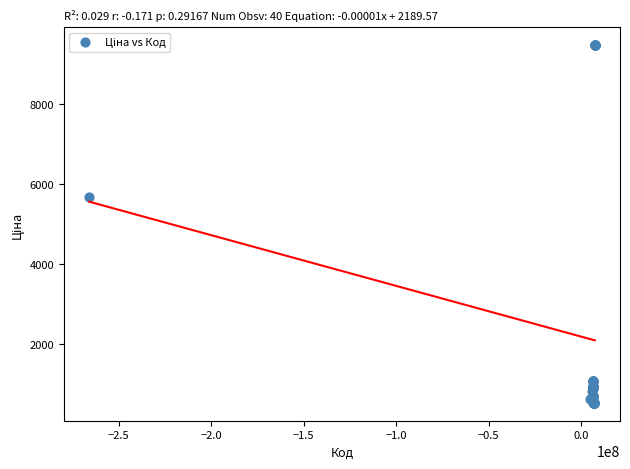

What Y value in the scatter plot is closest to 5005?

5673.8